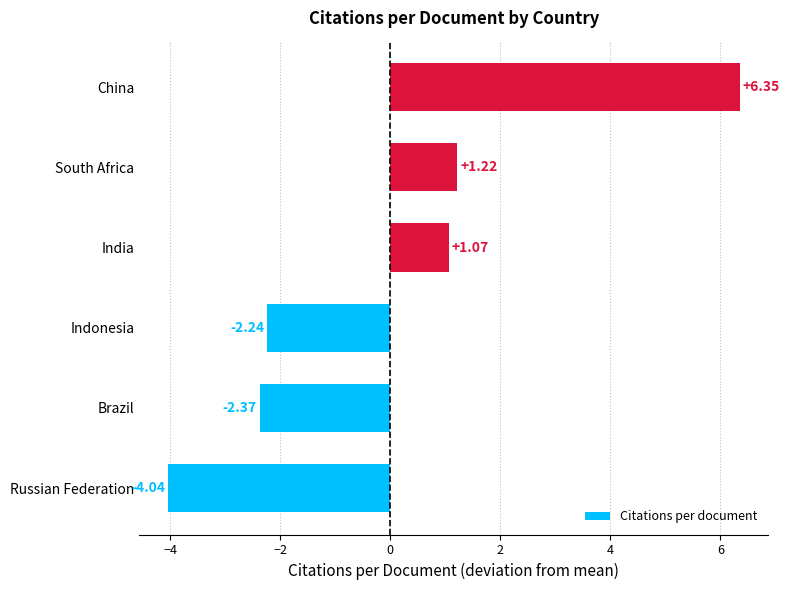

Where is the data nearest to the value 1?

India